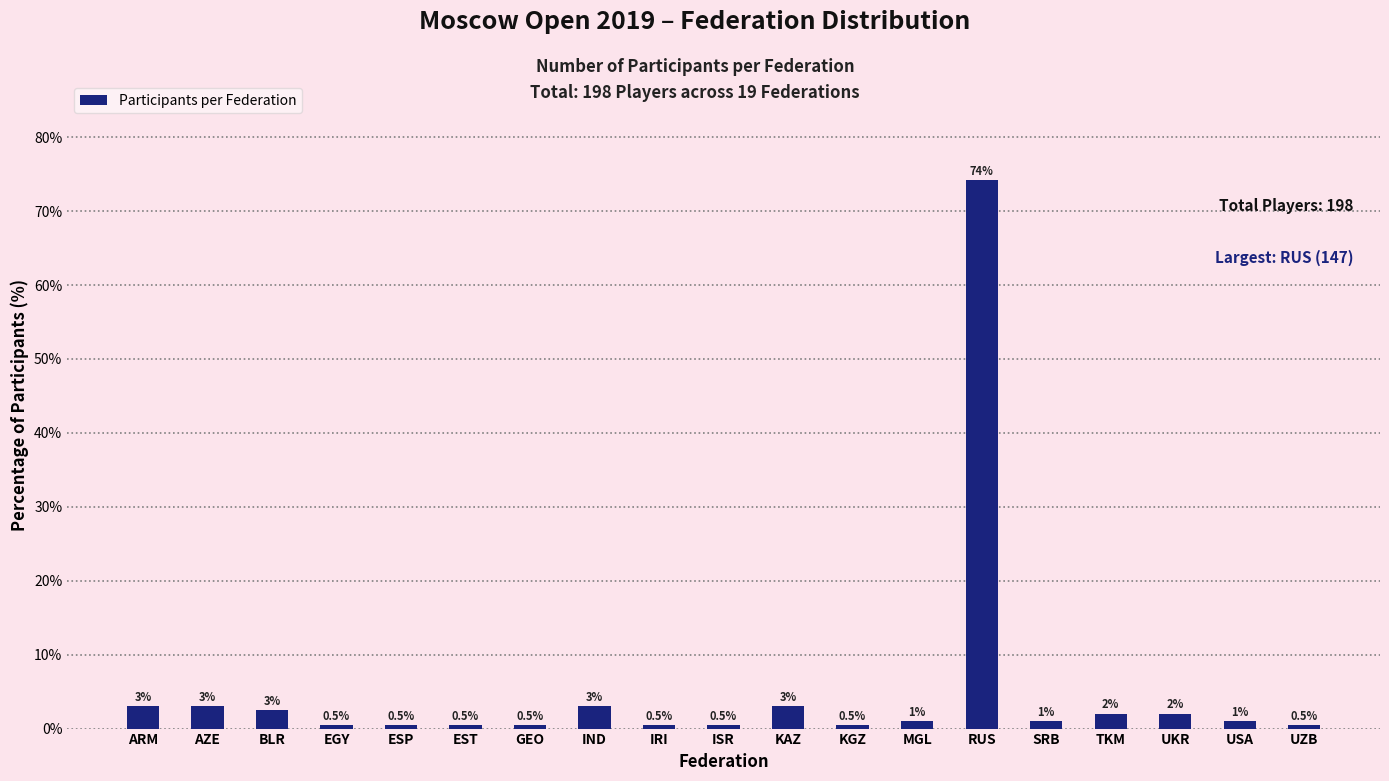

Which has a higher value, UKR or IRI?

UKR